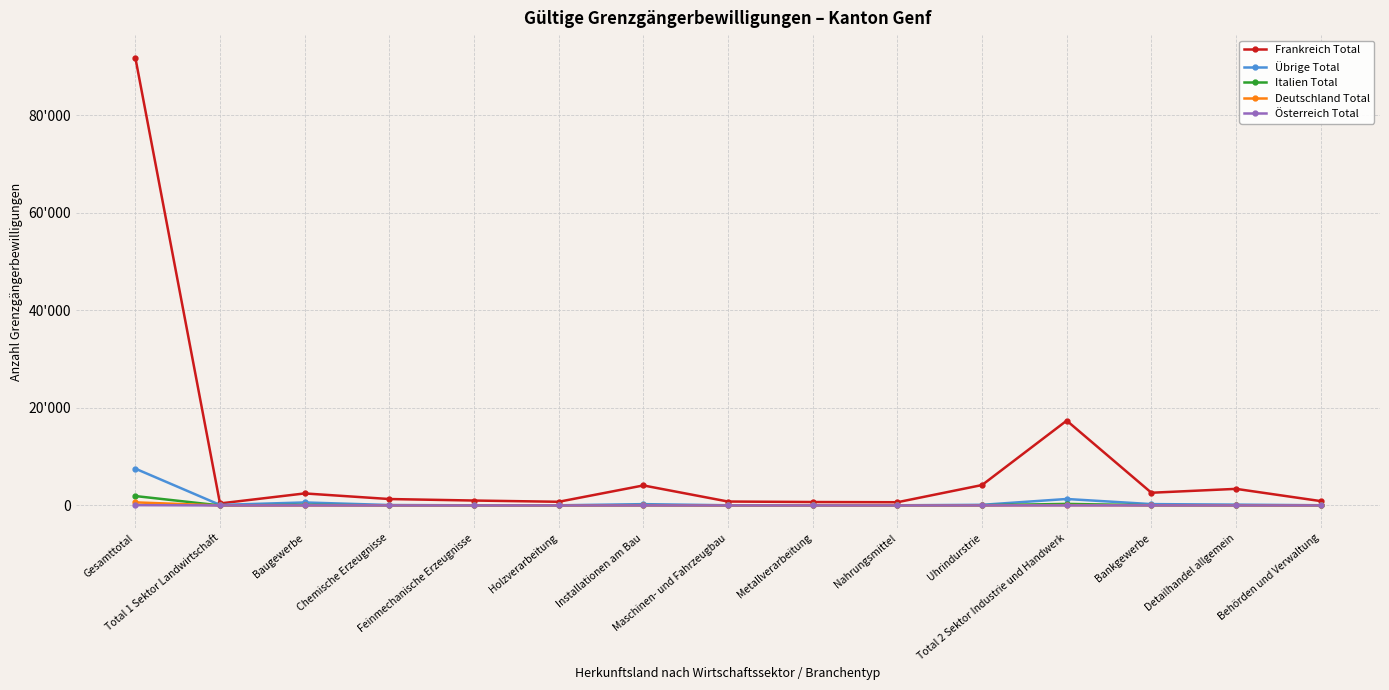

Which has a higher value, Behörden und Verwaltung or Gesamttotal?

Gesamttotal